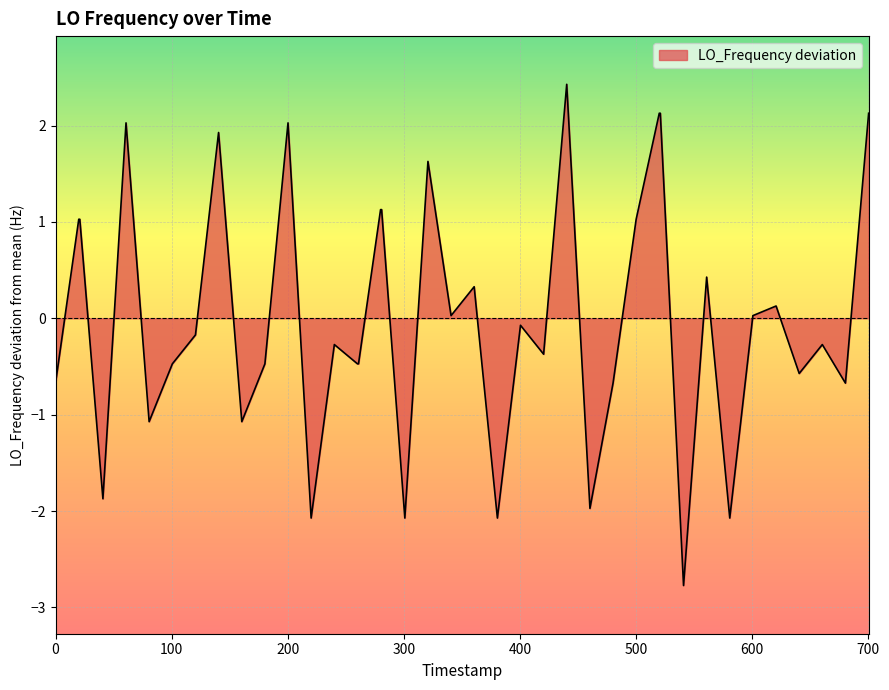

What is the difference between the maximum and minimum values?

5.2